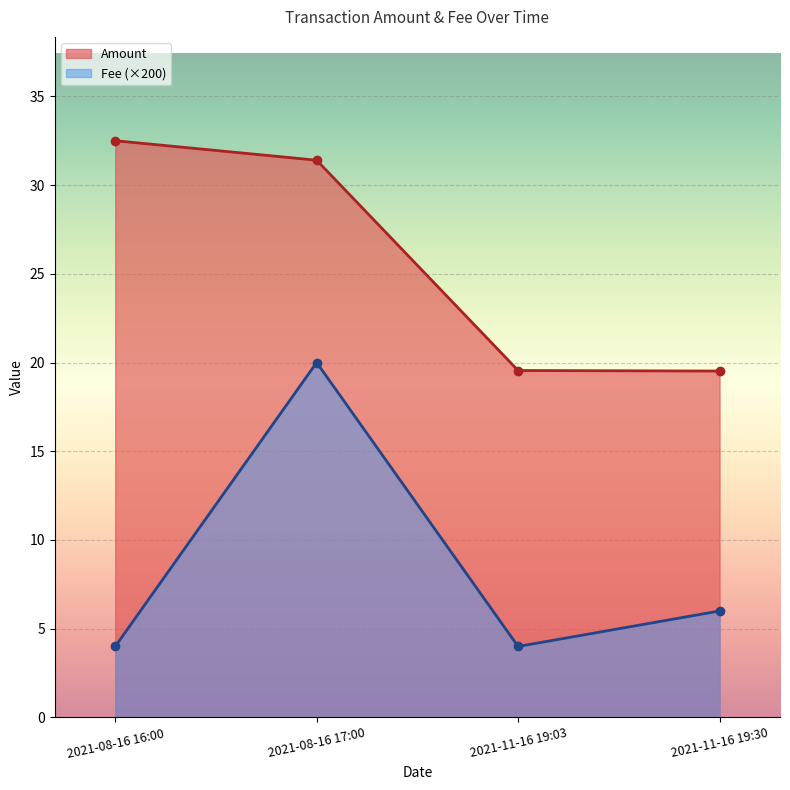

The Amount series shows 32.5 at 2021-08-16 16:00. True or false?

True